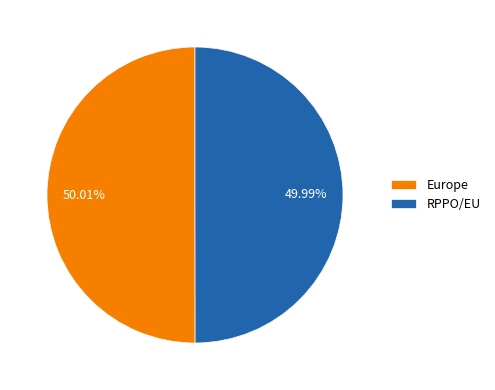

What percentage is the RPPO/EU slice, to the nearest percent?

50%